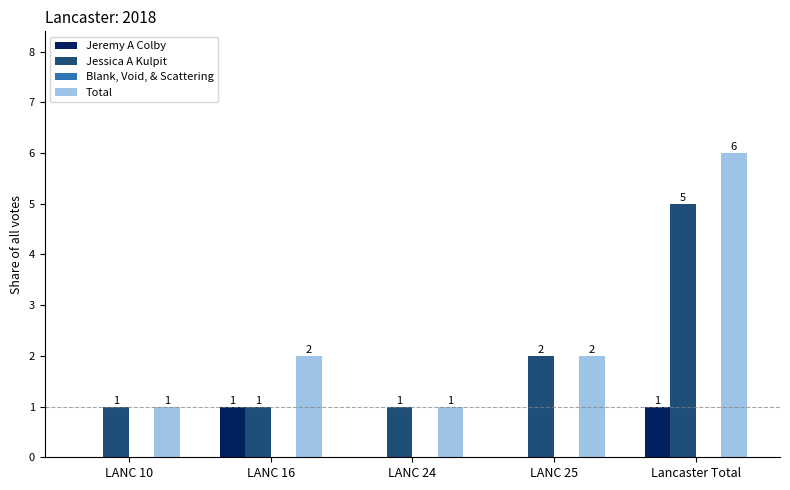

How many Jeremy A Colby values are between 0 and 1?

5